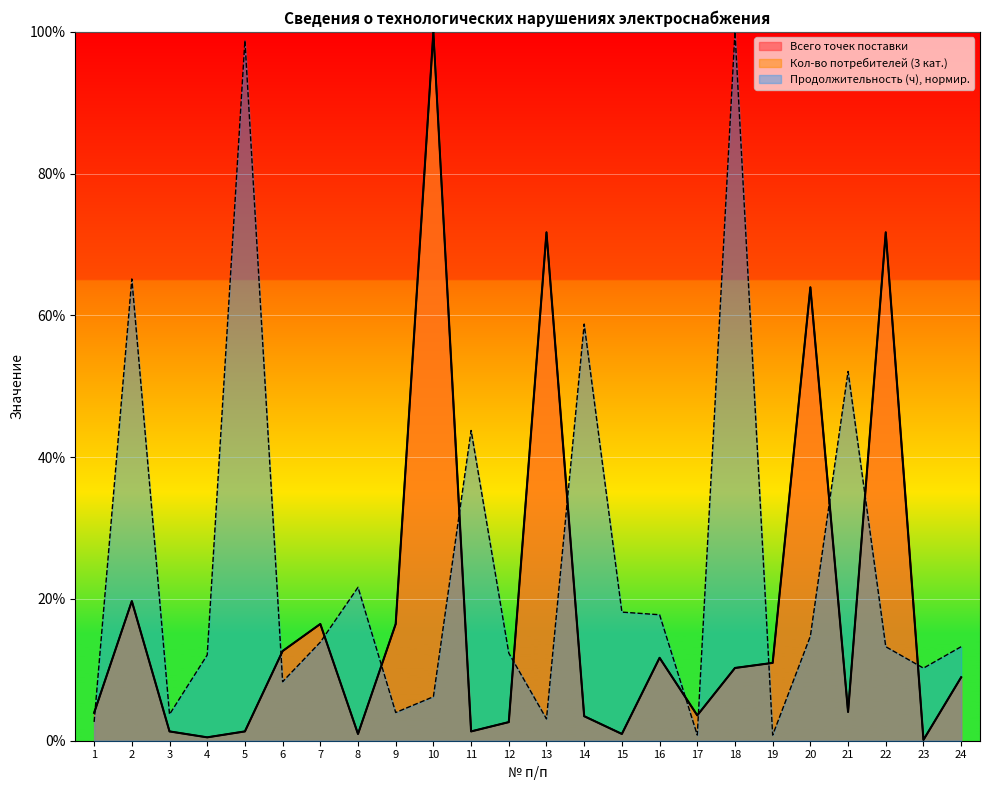

How many interior local peaks does the Всего точек поставки series have?

7